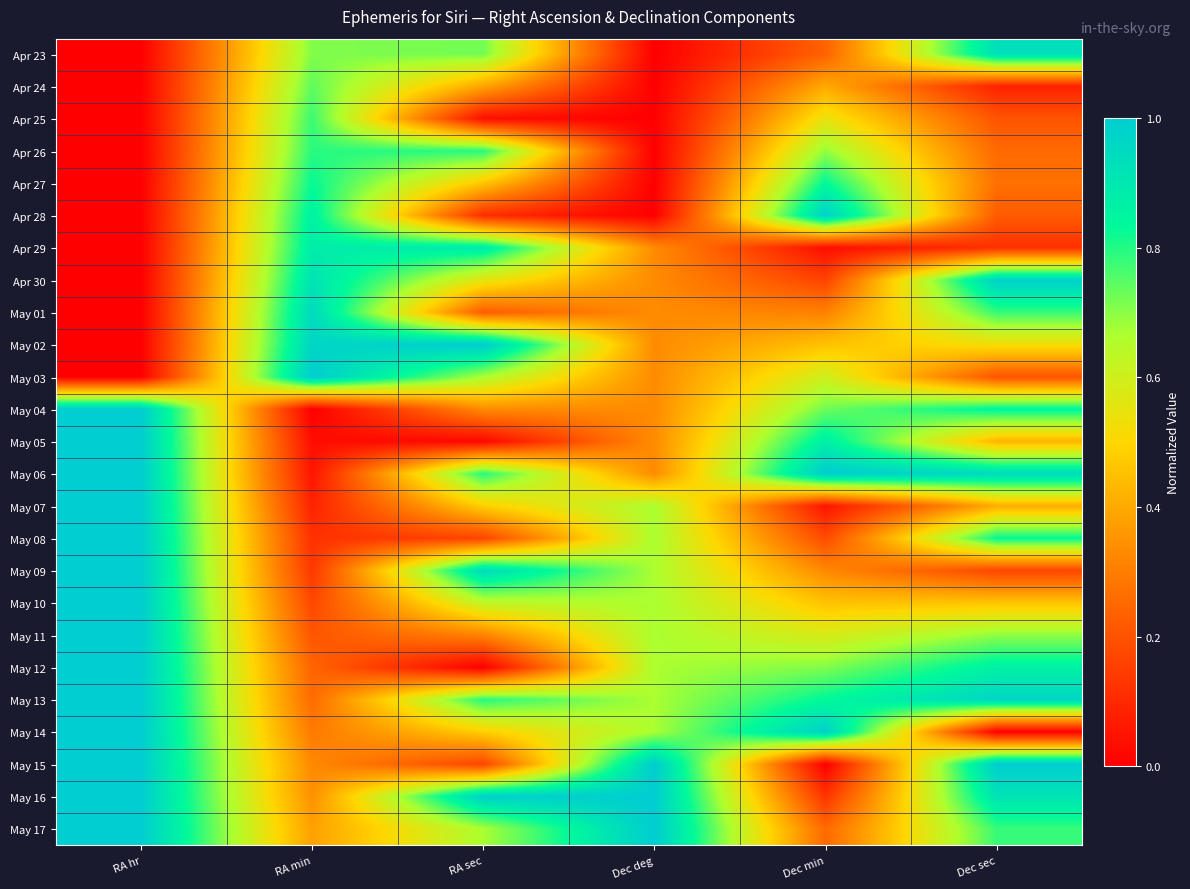

What is the difference between the highest and lowest values at RA min?

1.0